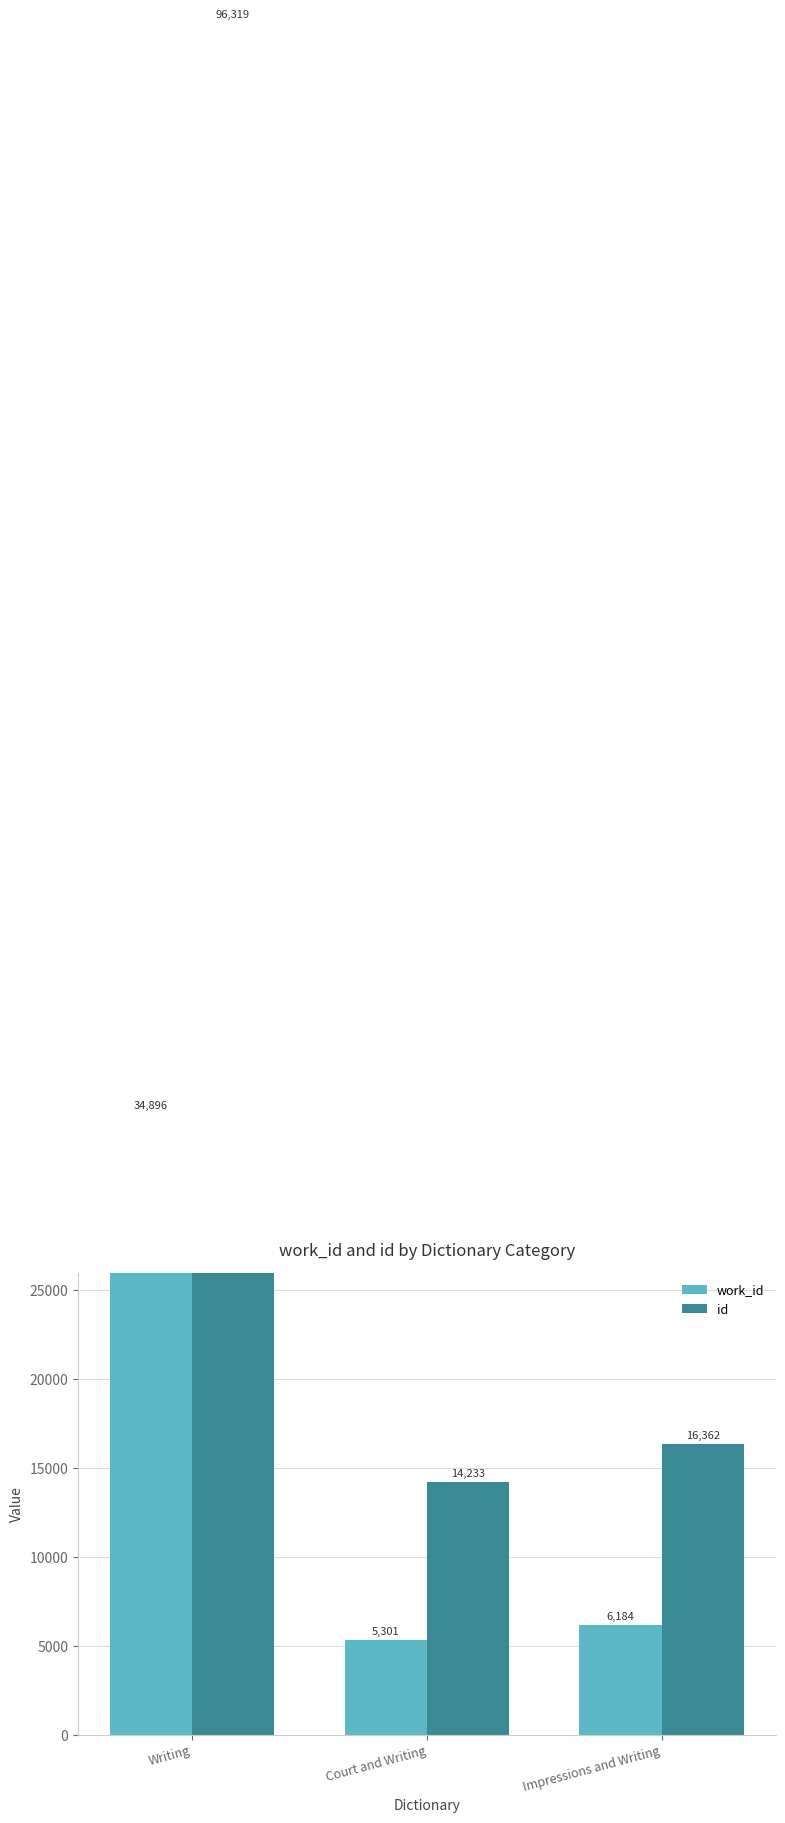

What is the label of the 2nd bar from the left?

Court and Writing